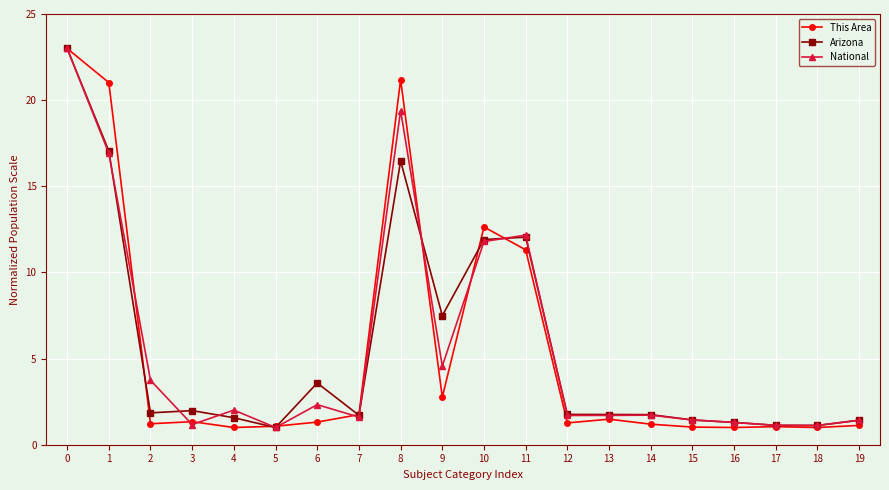

What is the minimum value for This Area?

1.0